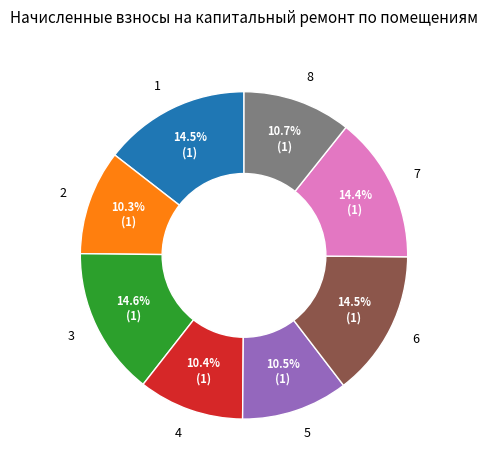

How many segments does this pie chart have?

8